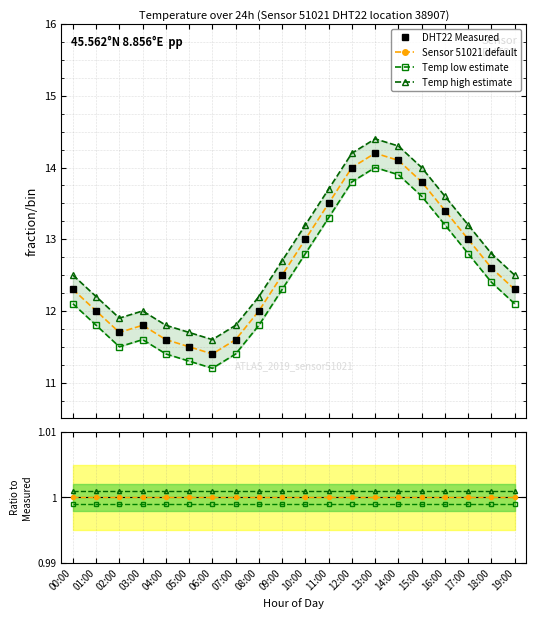

What is the maximum value shown in the chart?

14.4